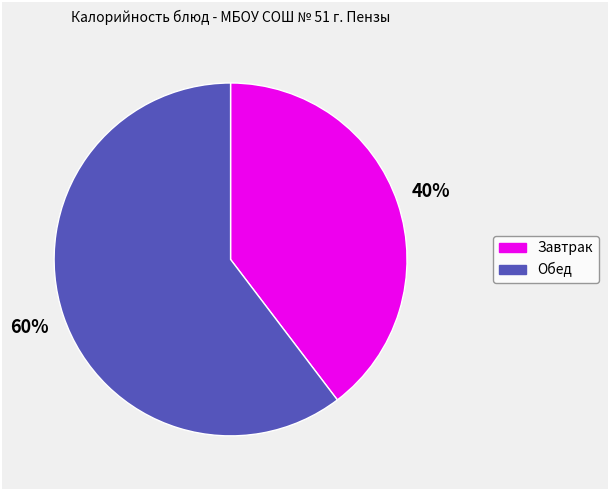

To the nearest percent, what is the average slice percentage?

50%